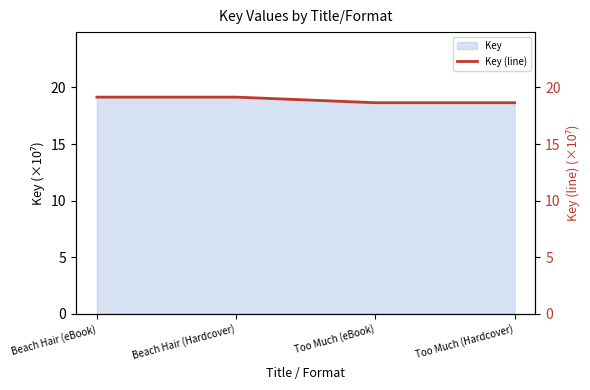

Rank the categories by value from lowest to highest.

Too Much (eBook), Too Much (Hardcover), Beach Hair (eBook), Beach Hair (Hardcover)